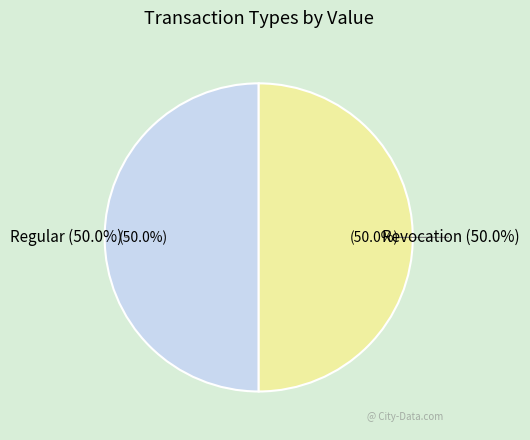

Which slice is the largest?

Regular (io_index=8)